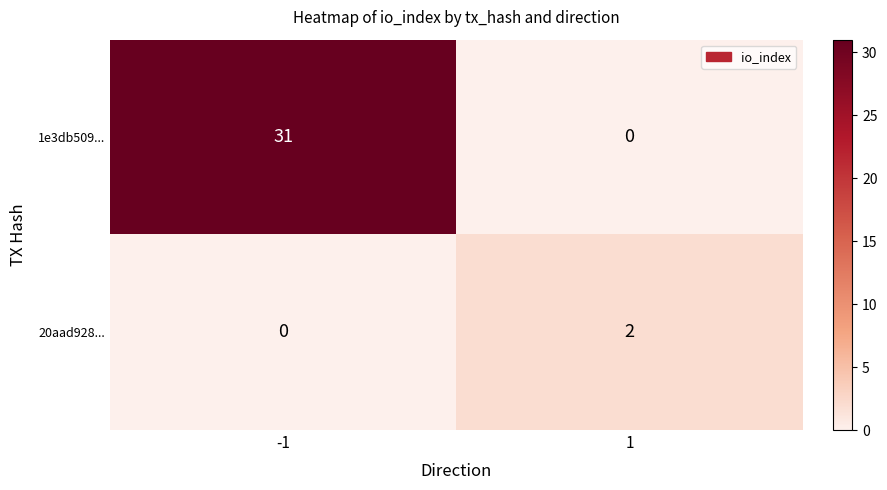

Is it true that 20aad928... equals 2 at 1?

True